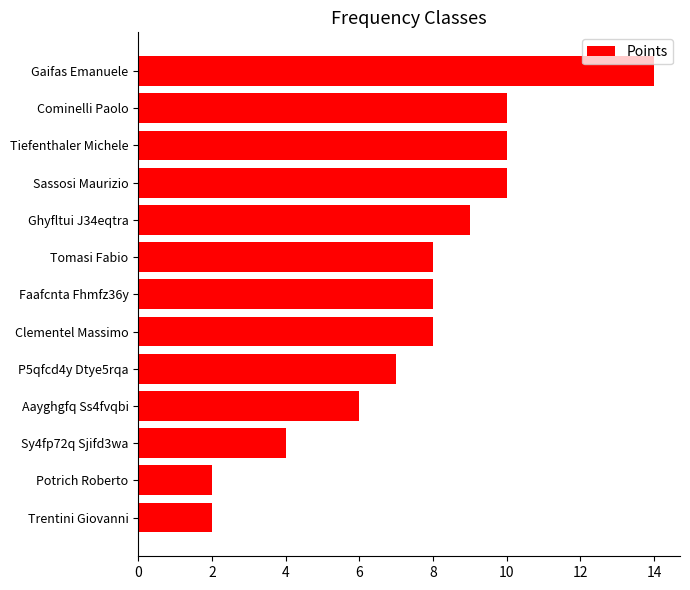

Between Tiefenthaler Michele and Aayghgfq Ss4fvqbi, which is larger?

Tiefenthaler Michele